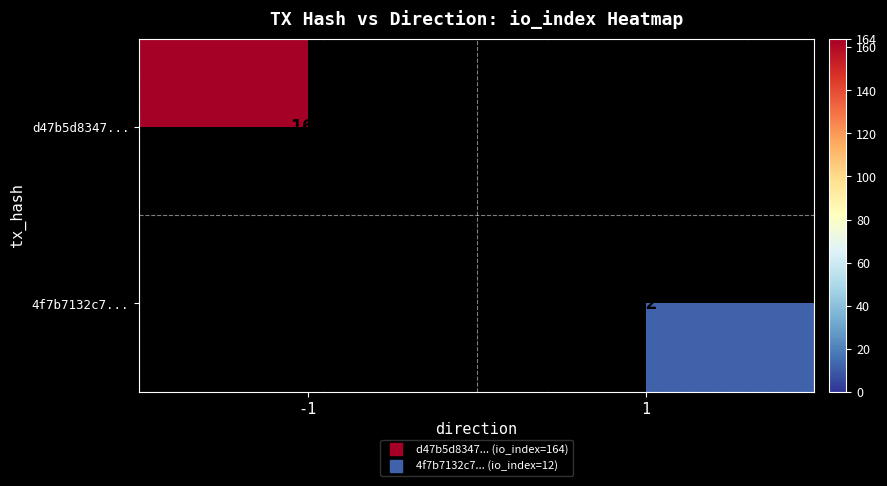

List the series in order of their overall mean, highest first.

d47b5d8347..., 4f7b7132c7...